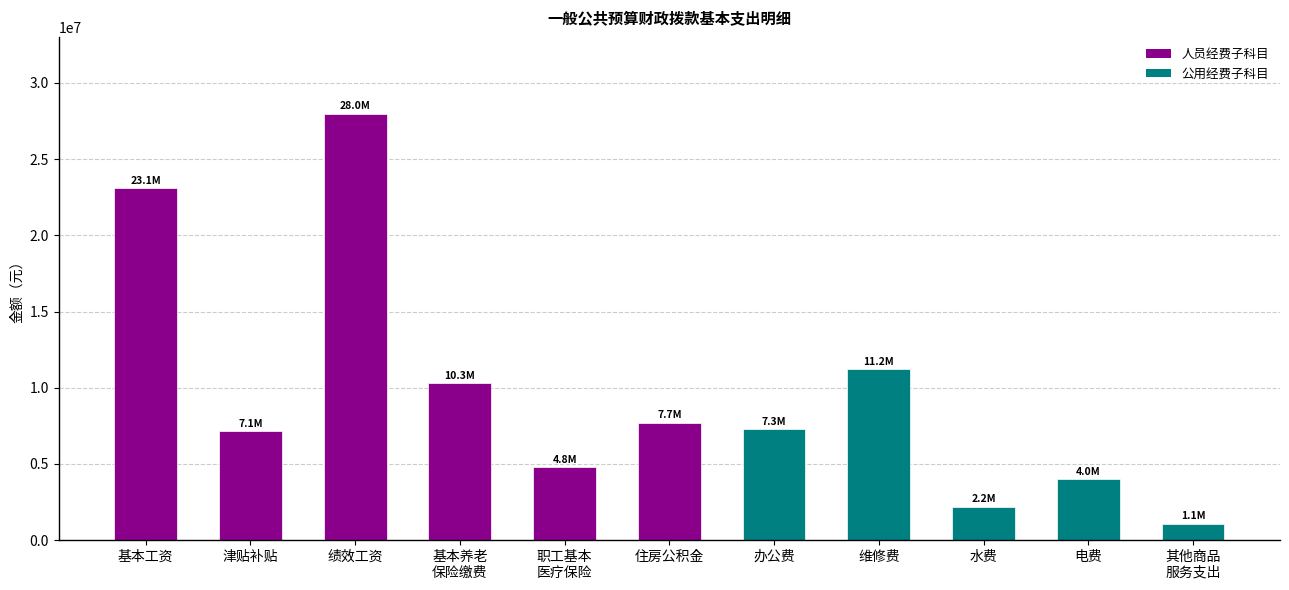

What is the approximate value at 津贴补贴?

7131999.7